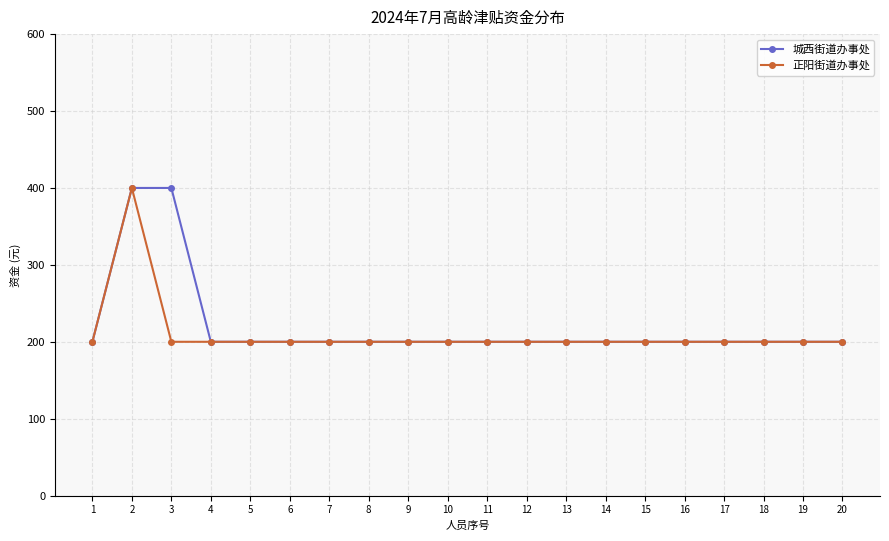

Read the 正阳街道办事处 value at 12.

200